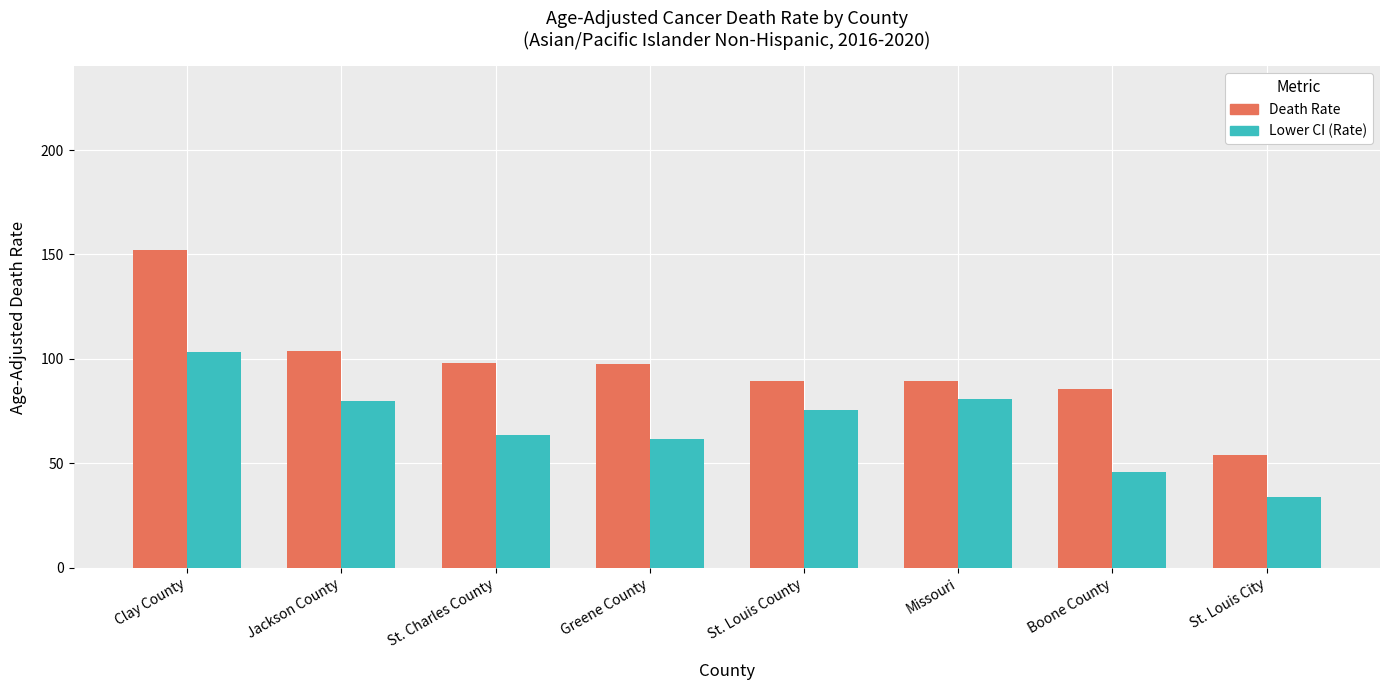

What is the lowest value of the Lower CI (Rate) series?

34.1